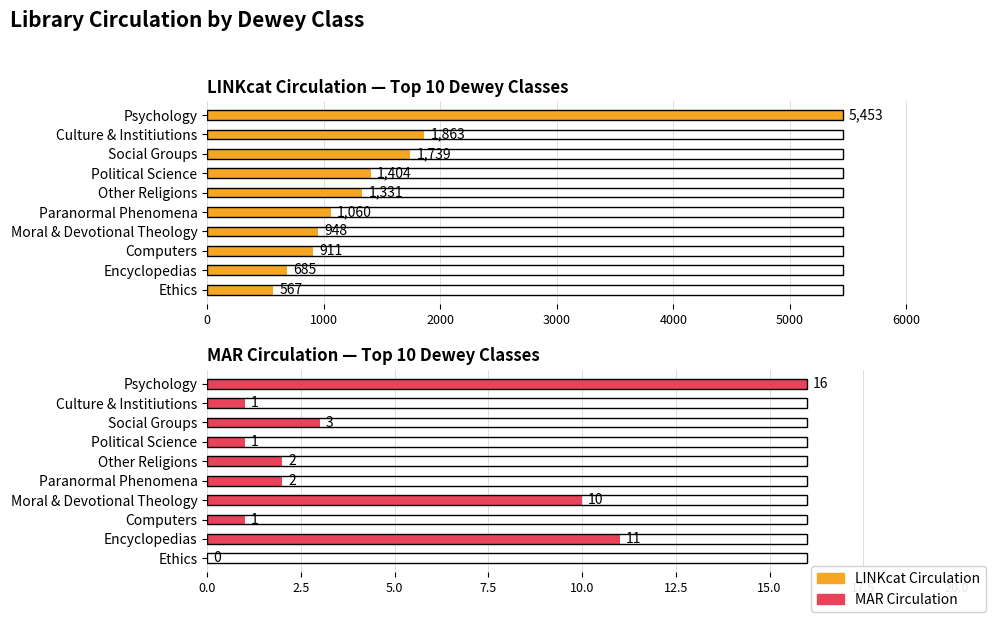

List the series in order of their overall mean, highest first.

LINKcat Circulation, MAR Circulation